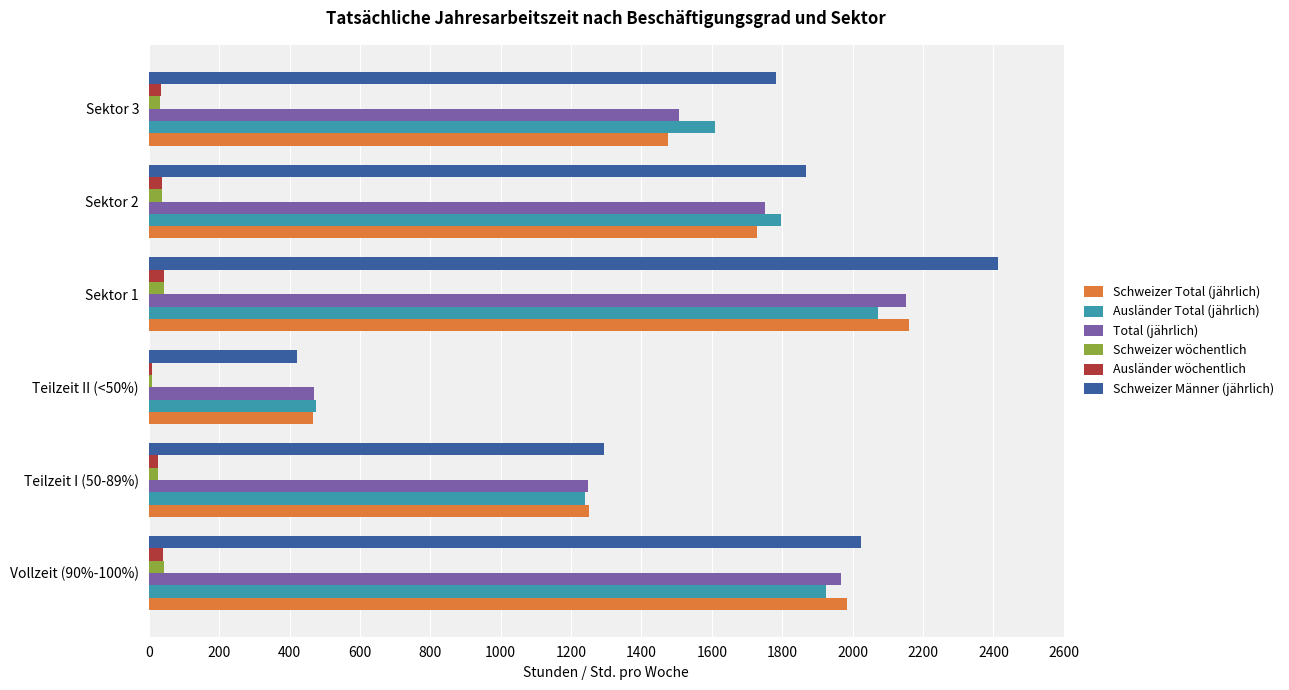

What is the sum of all Ausländer Total (jährlich) values?

9116.3